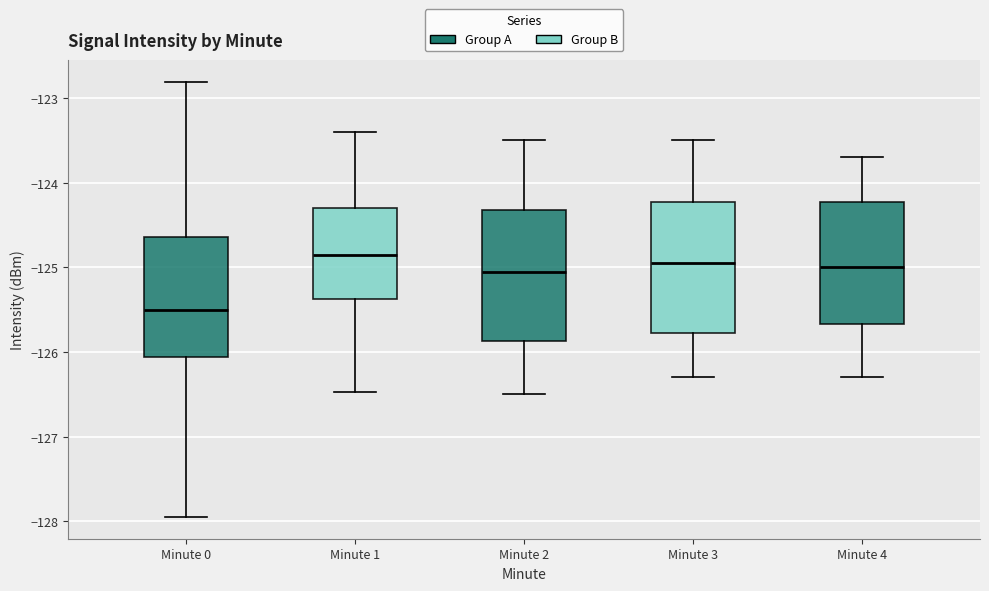

Which box's median line is the lowest?

Minute 0